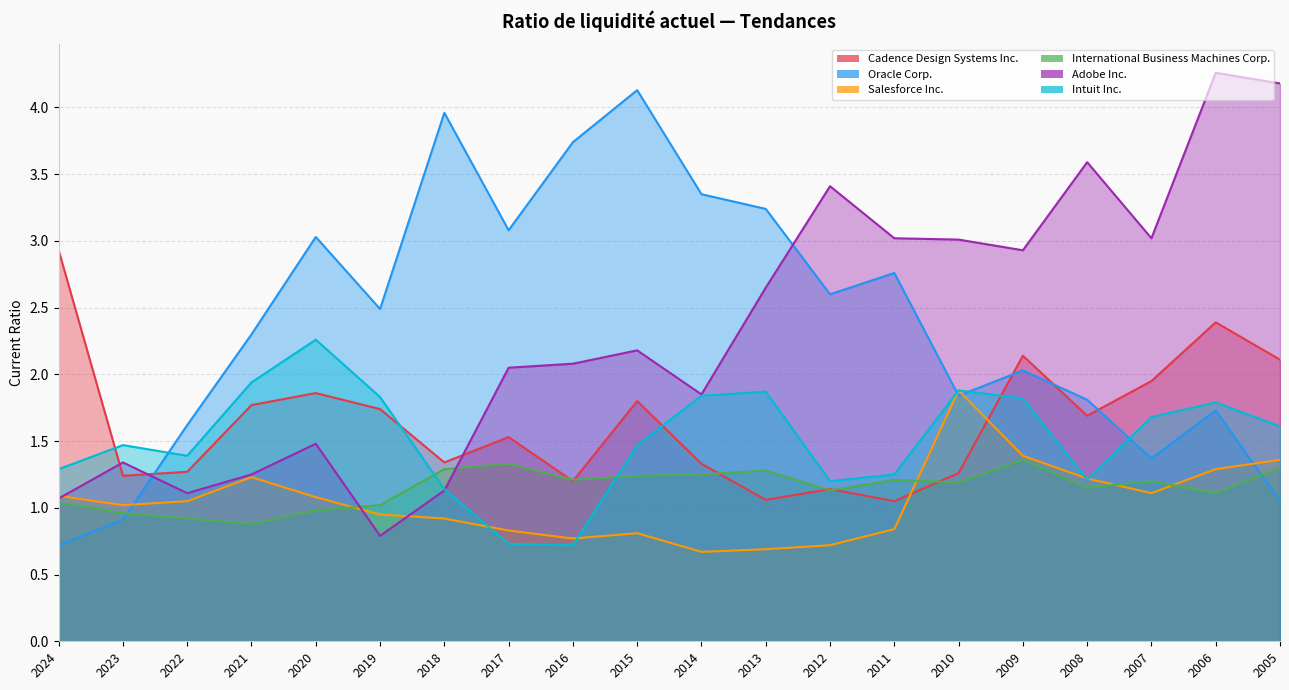

Rank the series by their maximum value, from highest to lowest.

Adobe Inc., Oracle Corp., Cadence Design Systems Inc., Intuit Inc., Salesforce Inc., International Business Machines Corp.